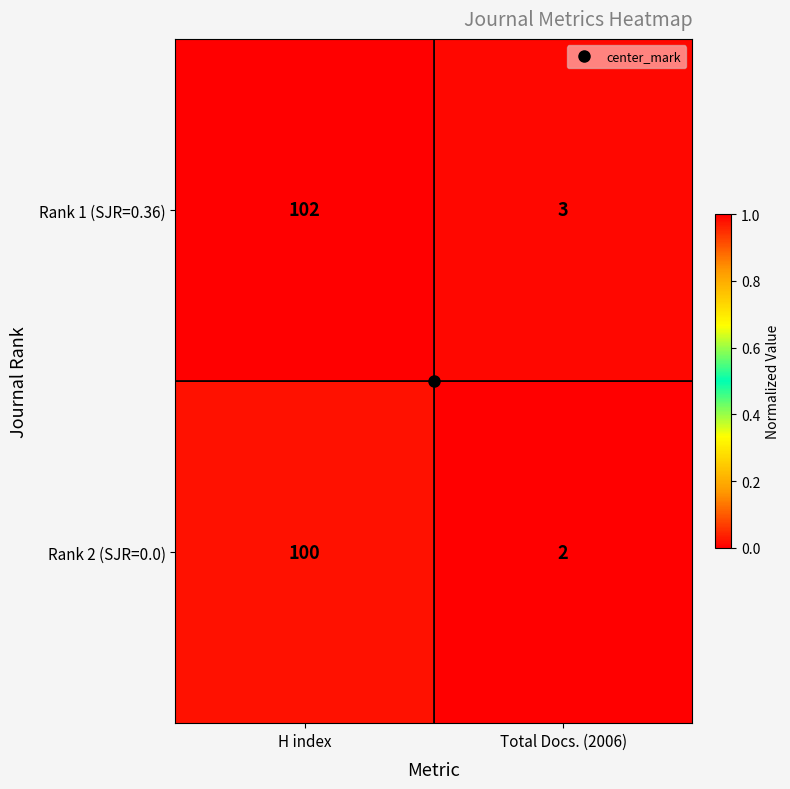

What is the maximum value shown in the chart?

102